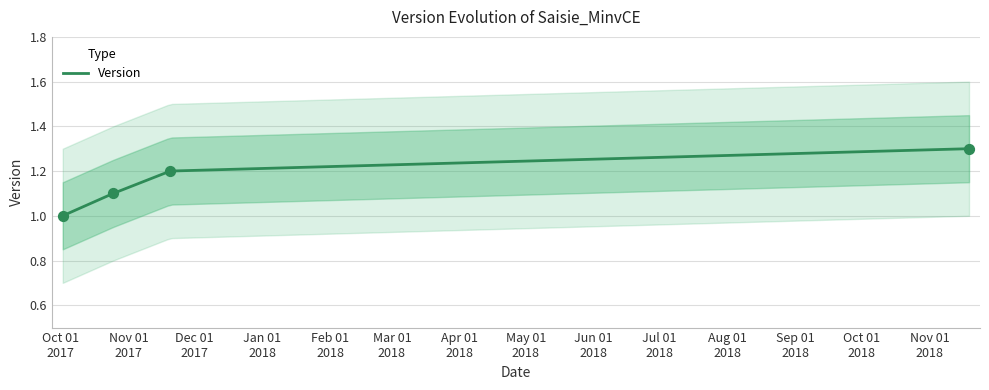

What is the change in value from 2017-10-25 to 2018-11-19?

+0.2